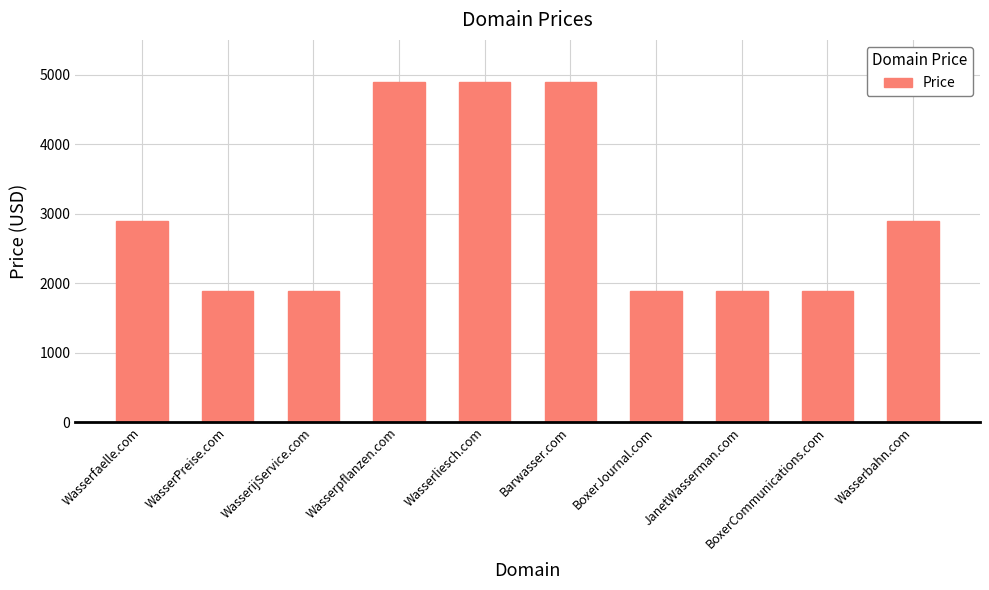

Are the bars grouped side by side (vs. stacked)?

No